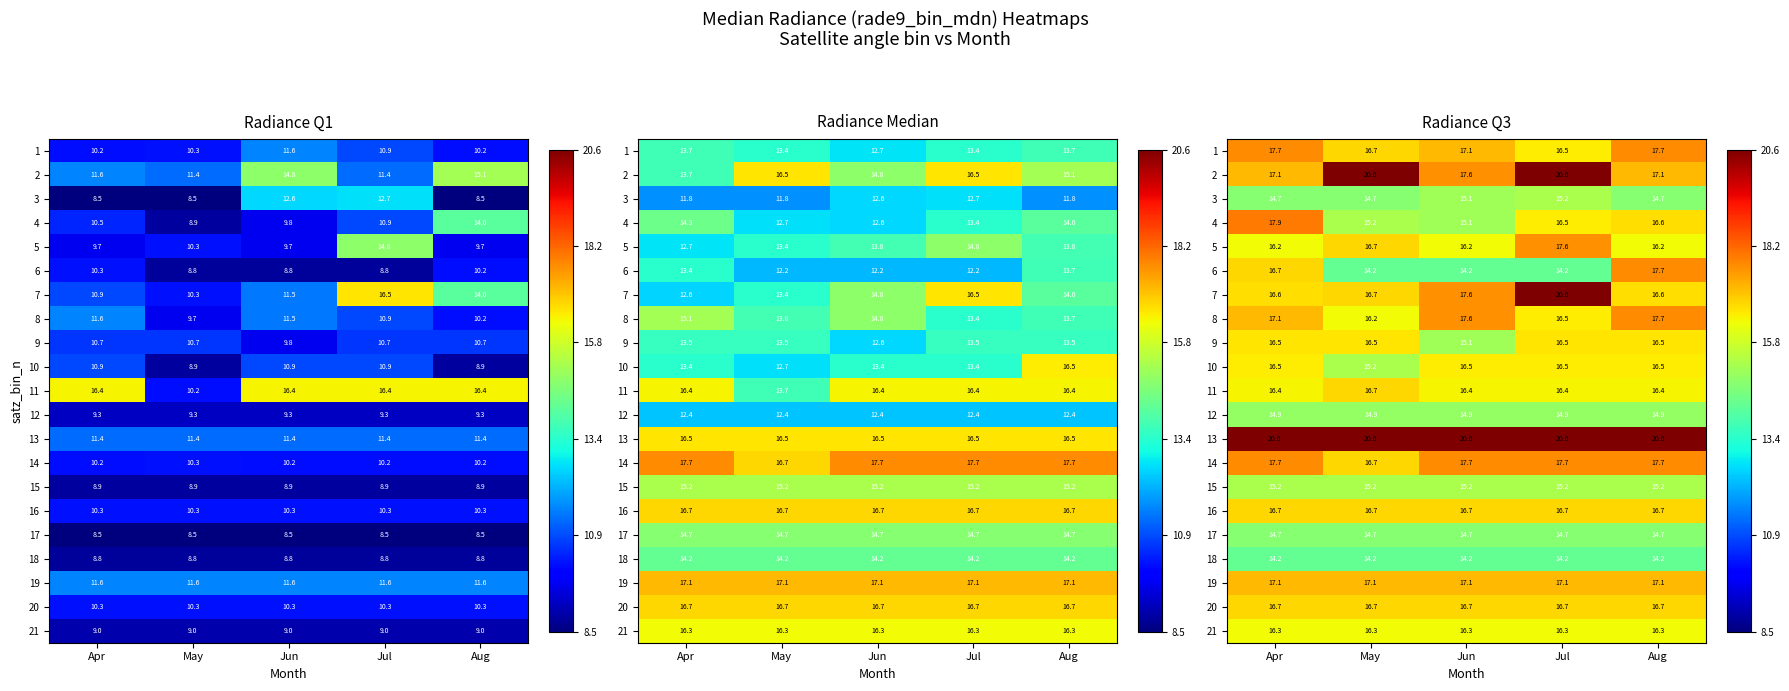

Rank the categories by 21 value from highest to lowest.

Apr, May, Jun, Jul, Aug